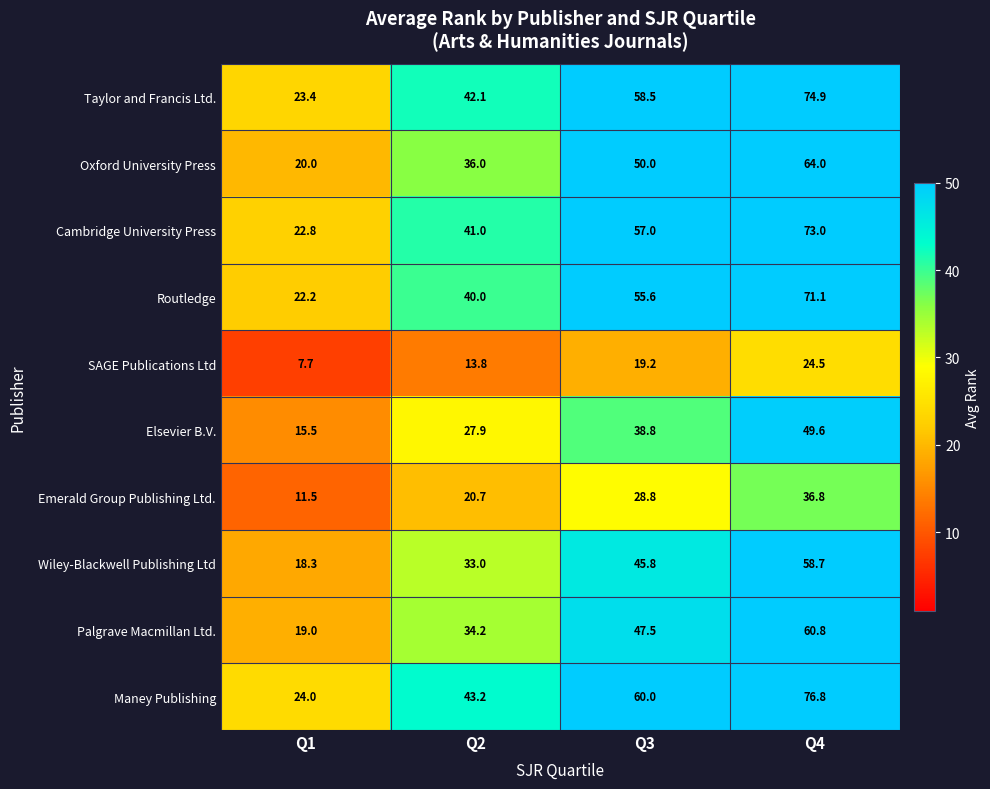

The value of Routledge at Q3 is 35.8. True or false?

False